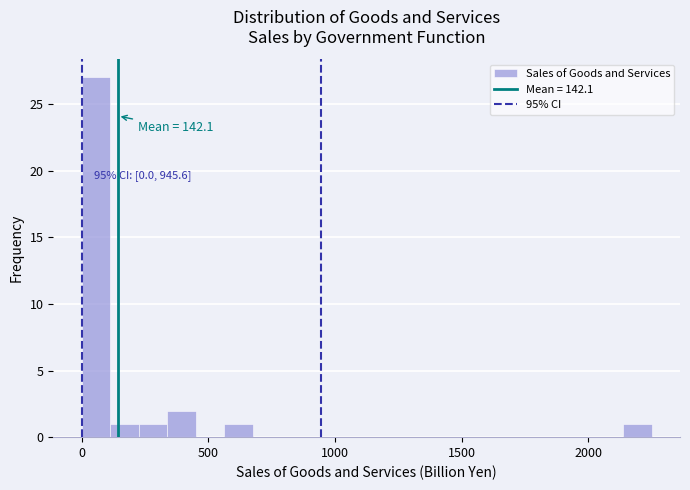

Around what value on the x-axis is the tallest bar? Give the approximate position of its centre, as read against the axis.

50